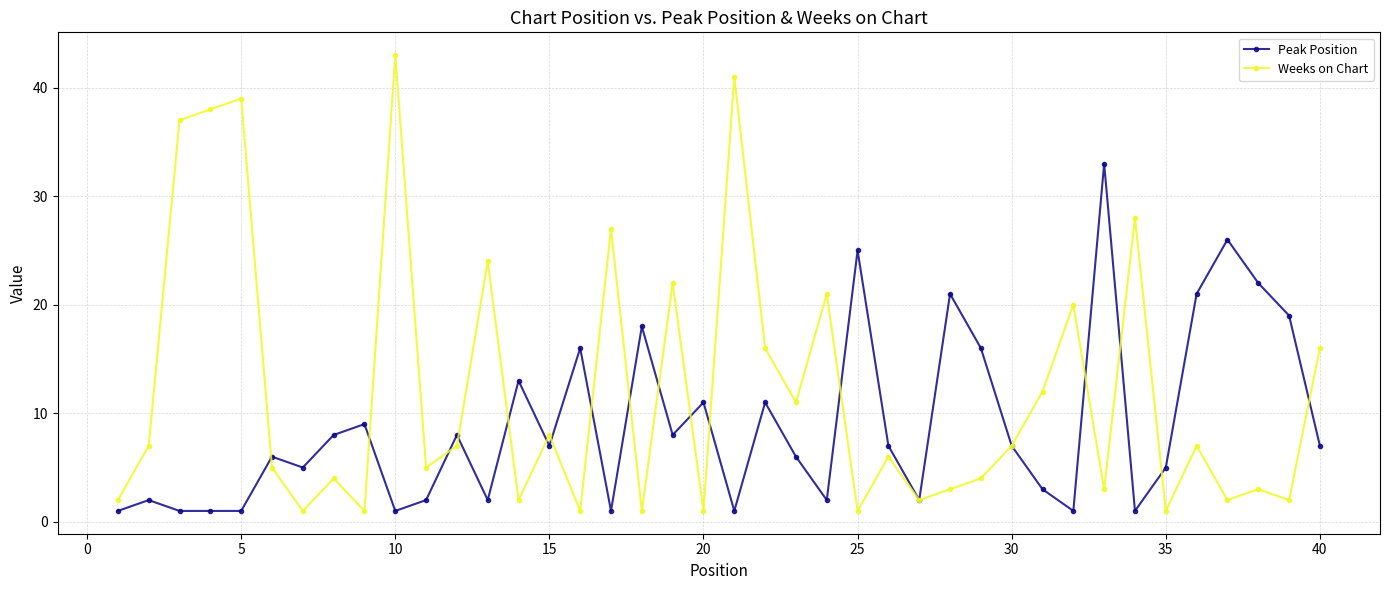

How many interior local peaks does the Weeks on Chart series have?

14